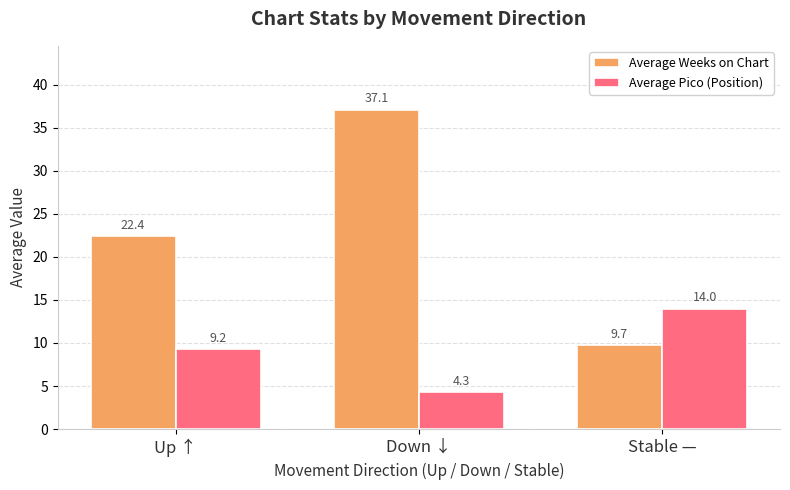

Rank the series by their average value, from highest to lowest.

Average Weeks on Chart, Average Pico (Position)